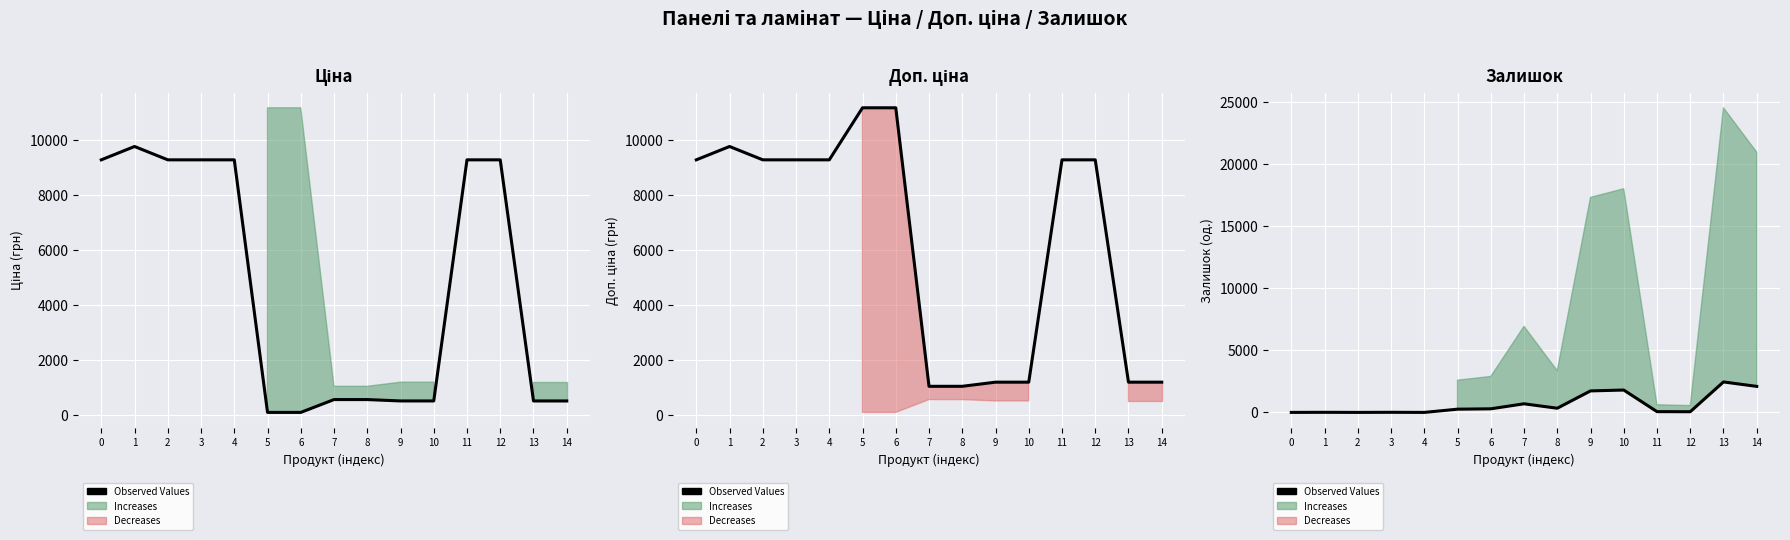

Is it true that the value at 13 is 1264?

False